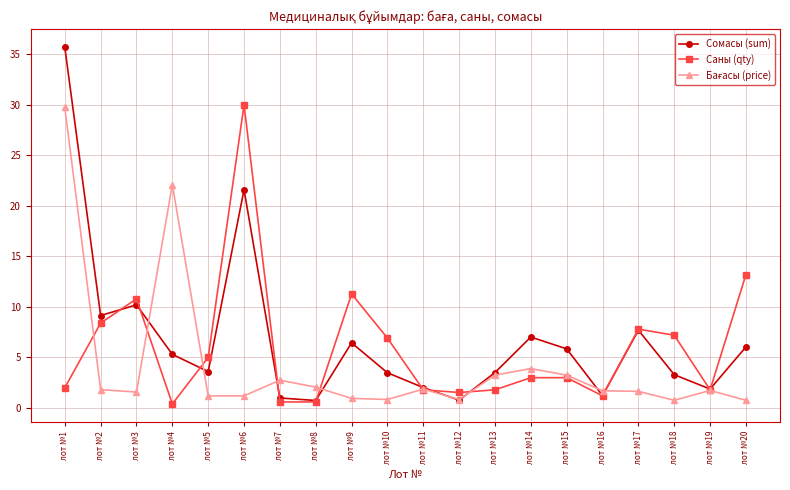

What is the difference between the highest and lowest values at лот №3?

9.2